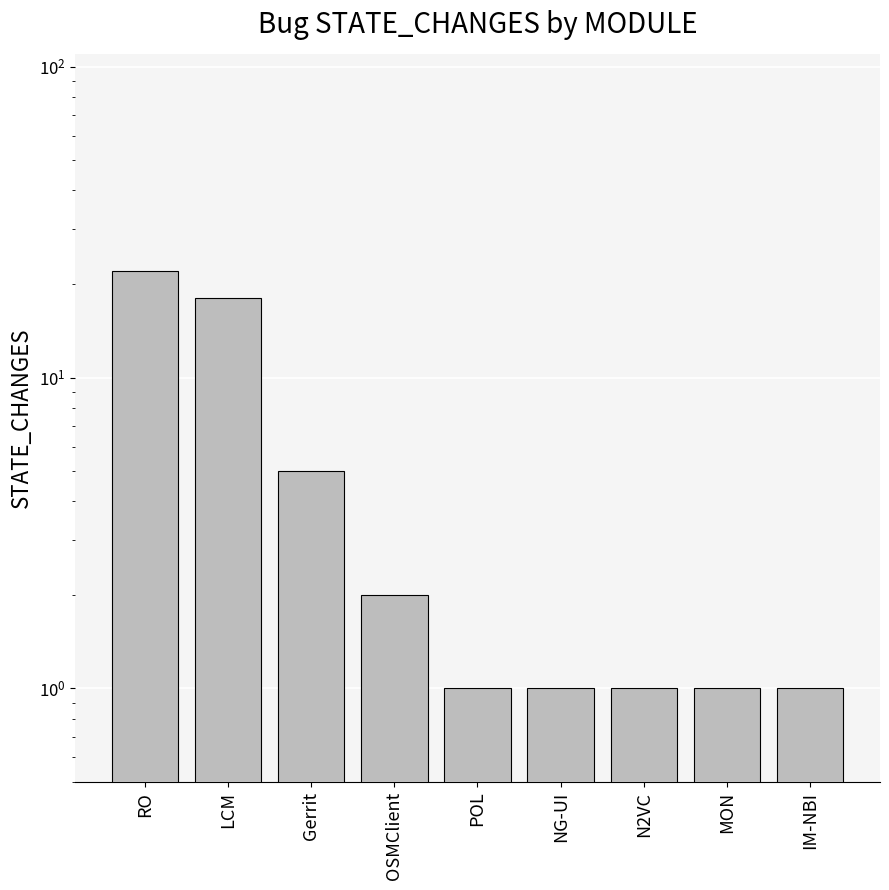

Between NG-UI and OSMClient, which is larger?

OSMClient